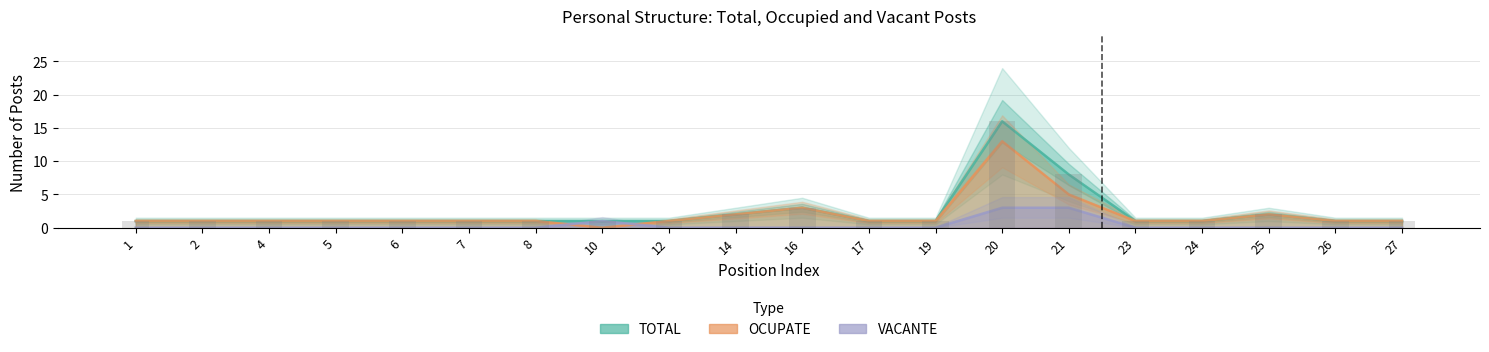

Between 23 and 4, which is larger?

23